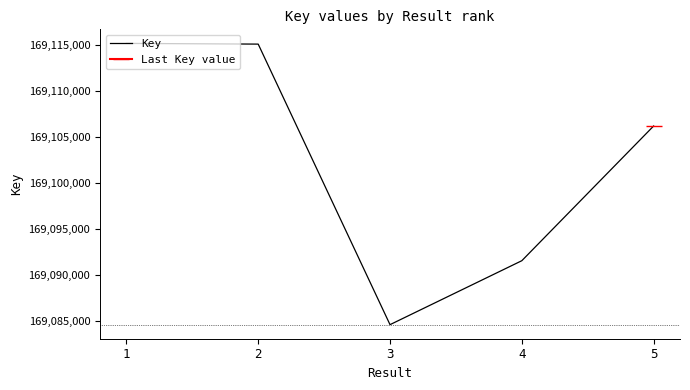

How many values exceed 169106183?

2